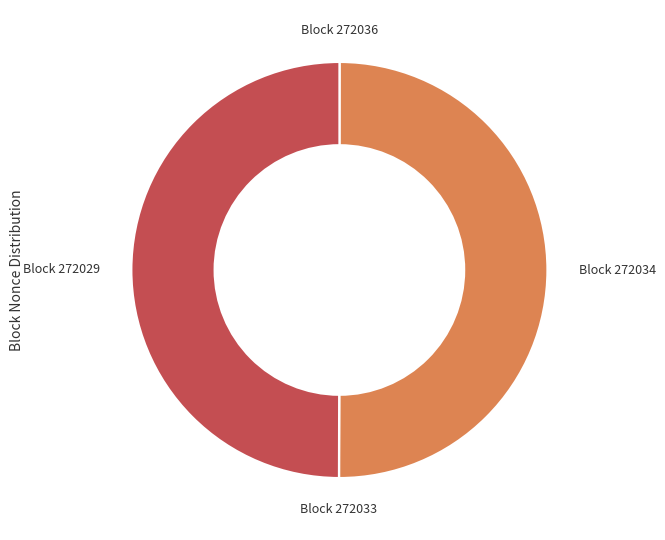

The Block 272034 slice represents 50% of the pie. True or false?

True